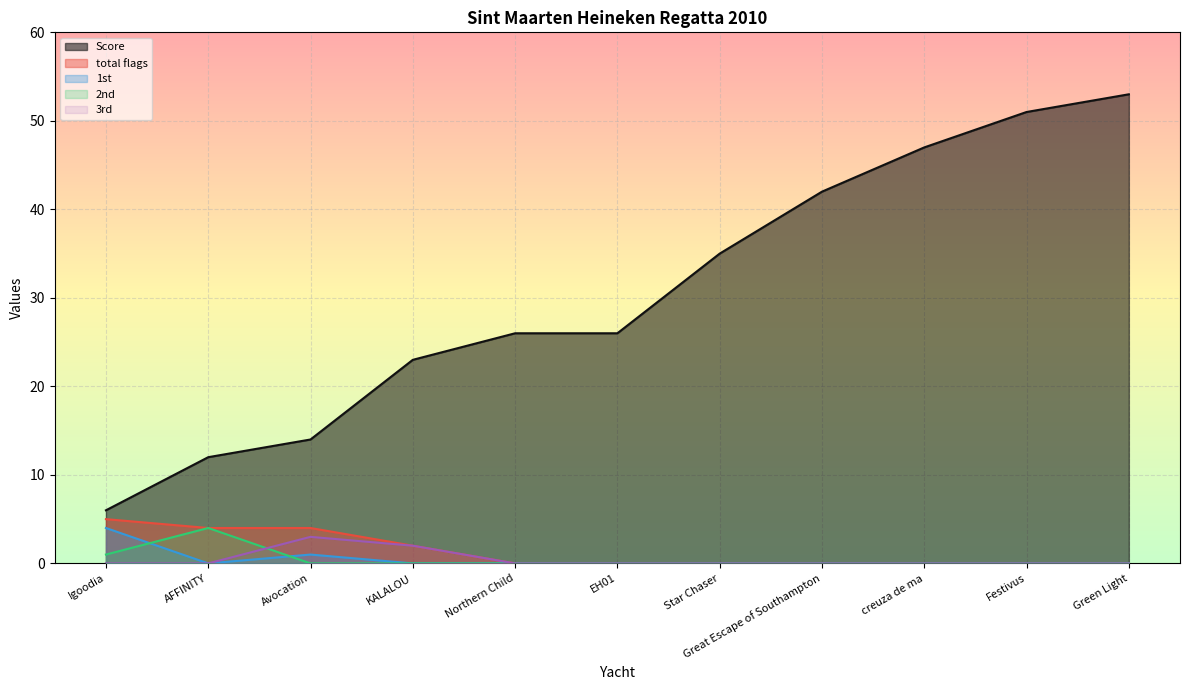

Between Great Escape of Southampton and Green Light, which series saw the biggest shift?

Score